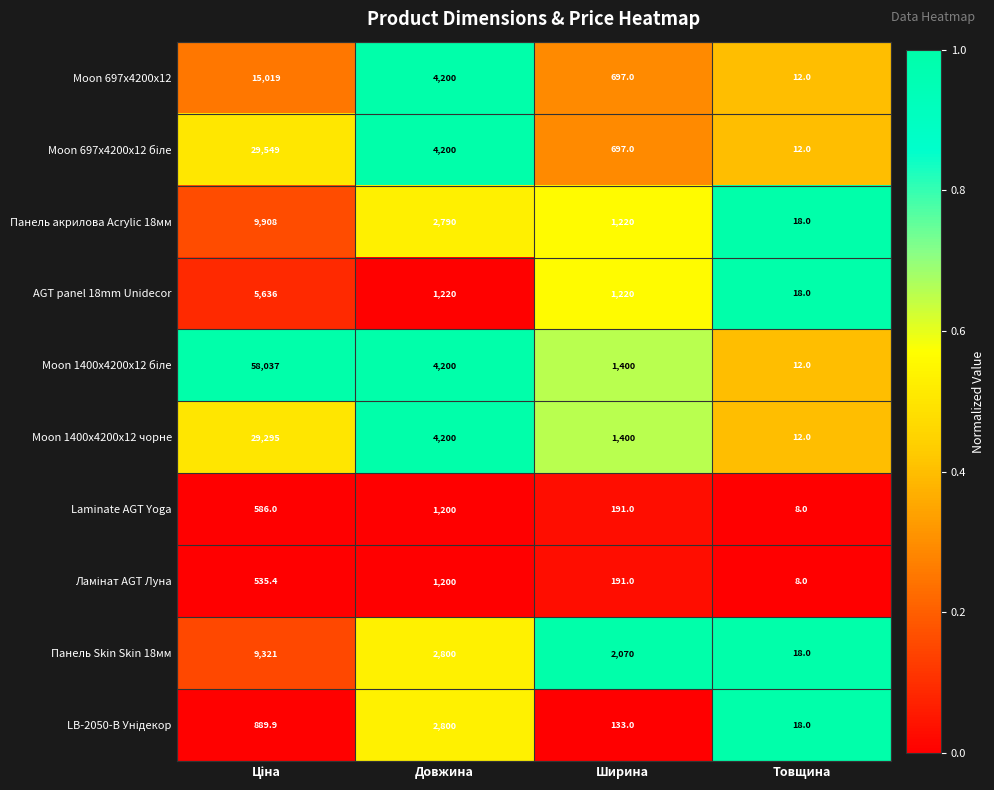

What is the total value across all series at Ширина?

9219.0